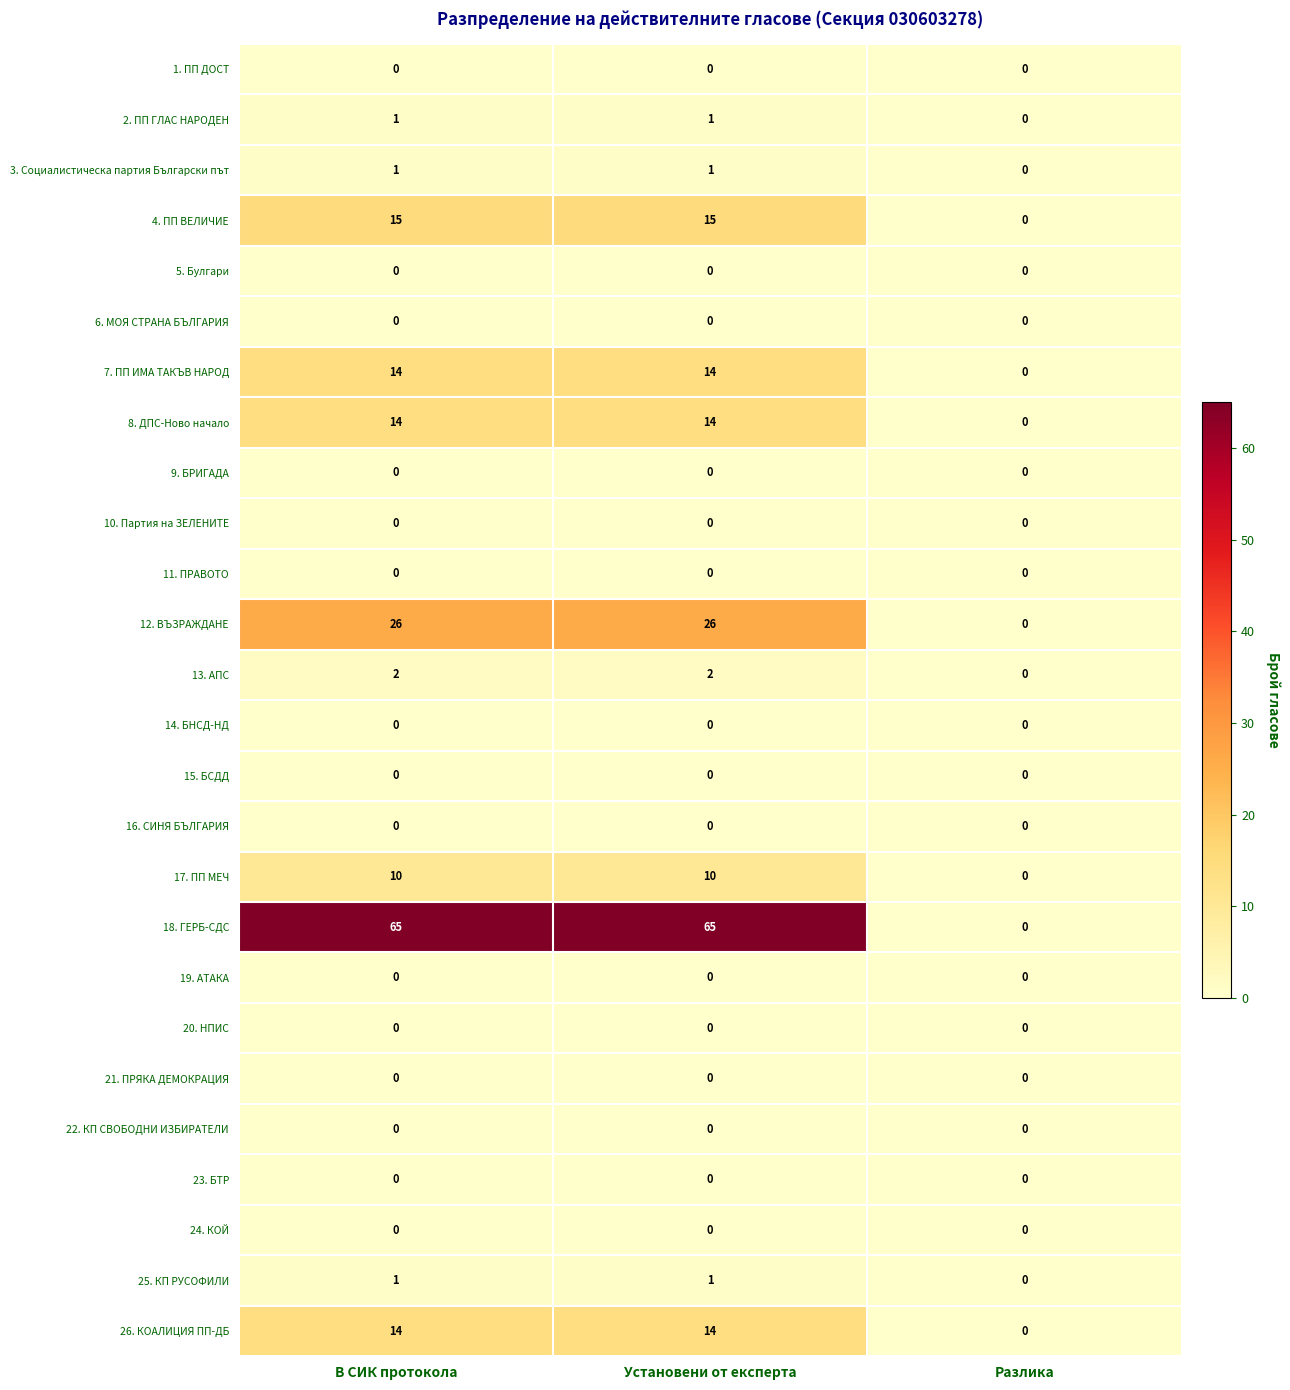

True or false: 3. Социалистическа партия Български път has a value of 0 at Разлика.

True